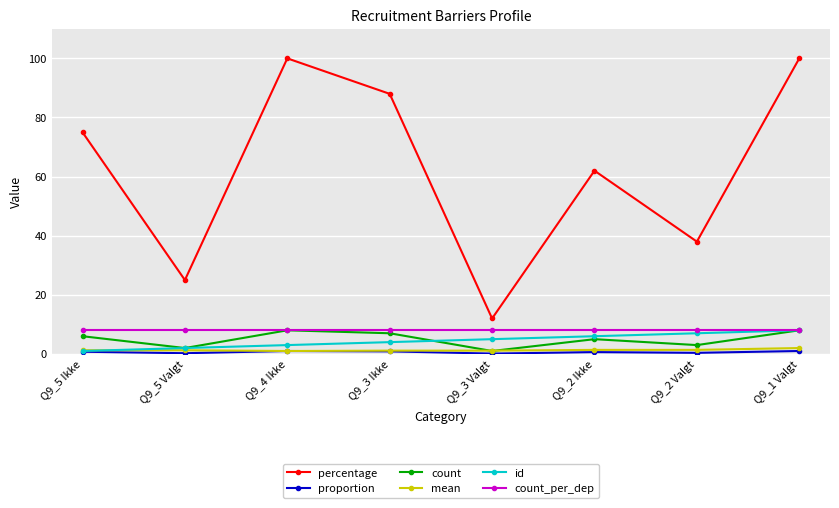

What is the label of the 2nd point from the right?

Q9_2 Valgt